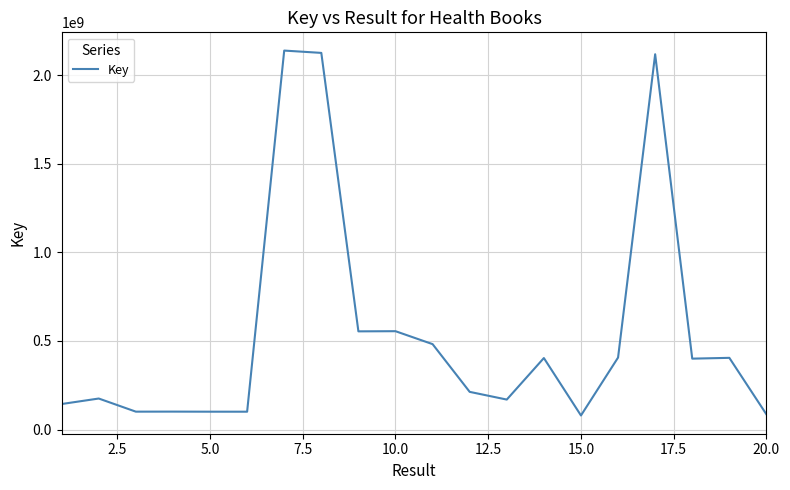

What is the greatest value displayed?

2138596779